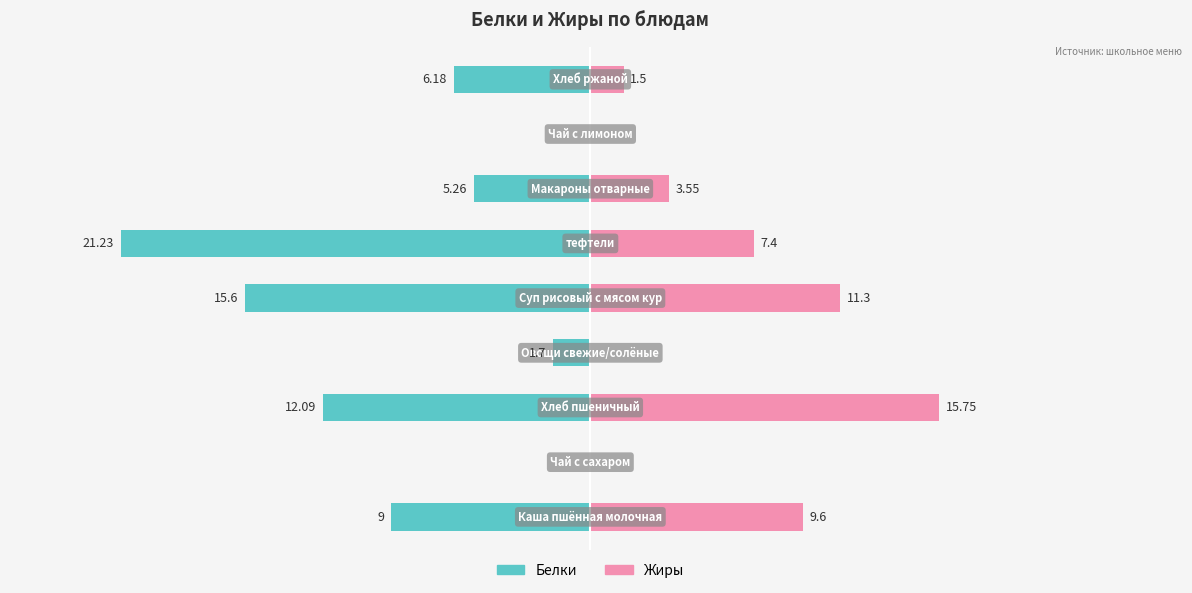

How many groups of bars are there?

9